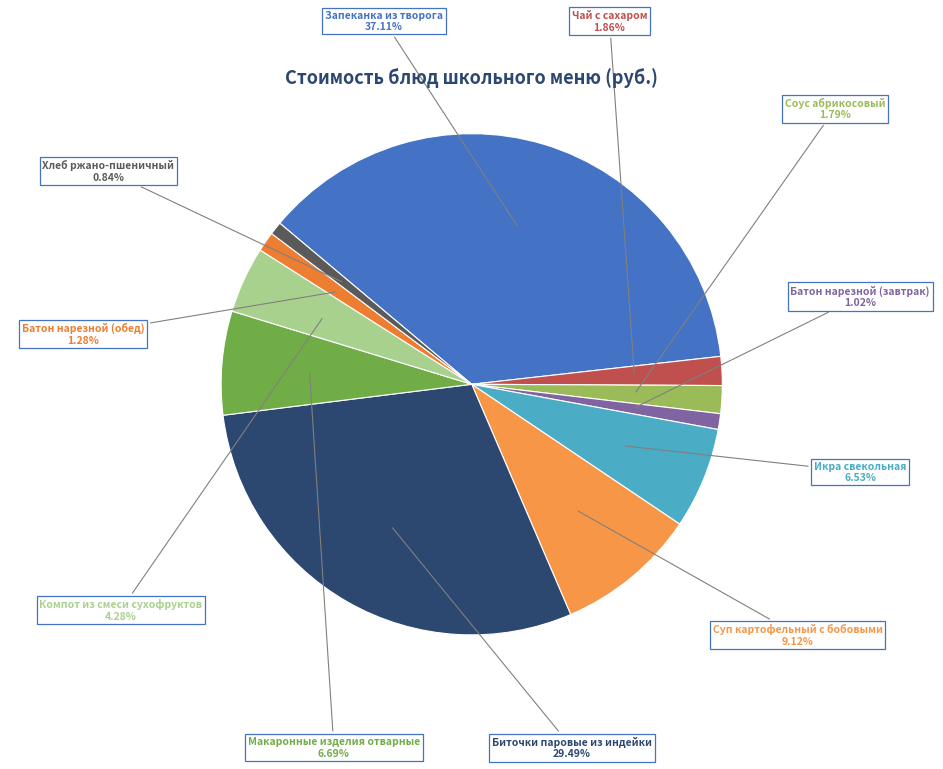

Rank the categories by value from lowest to highest.

Хлеб ржано-пшеничный, Батон нарезной (завтрак), Батон нарезной (обед), Соус абрикосовый, Чай с сахаром, Компот из смеси сухофруктов, Икра свекольная, Макаронные изделия отварные, Суп картофельный с бобовыми, Биточки паровые из индейки, Запеканка из творога